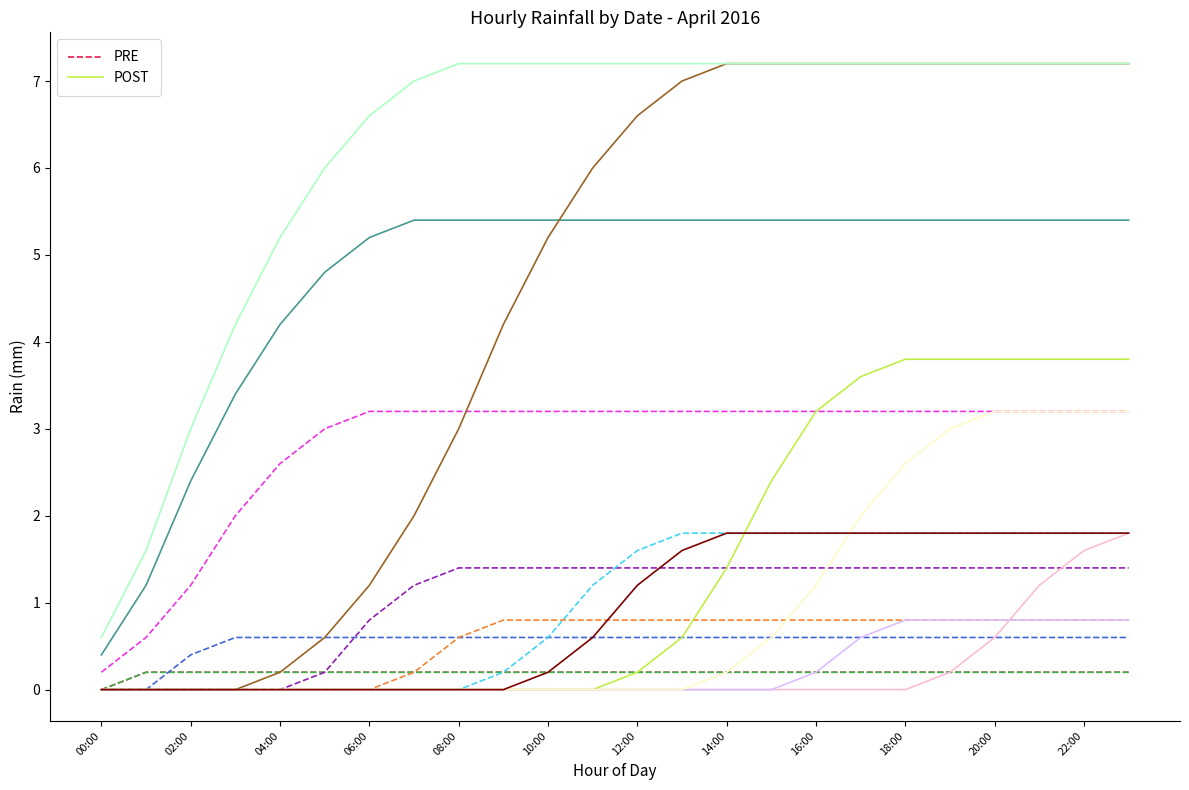

Which category has the lowest value in the PRE series?

00:00